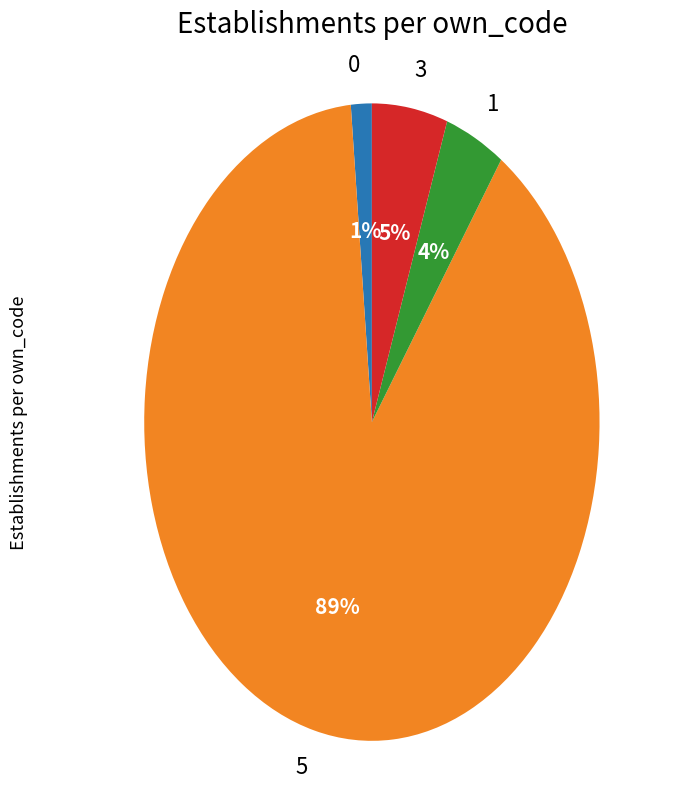

Is the sum of 3 and 0 greater than half?

No